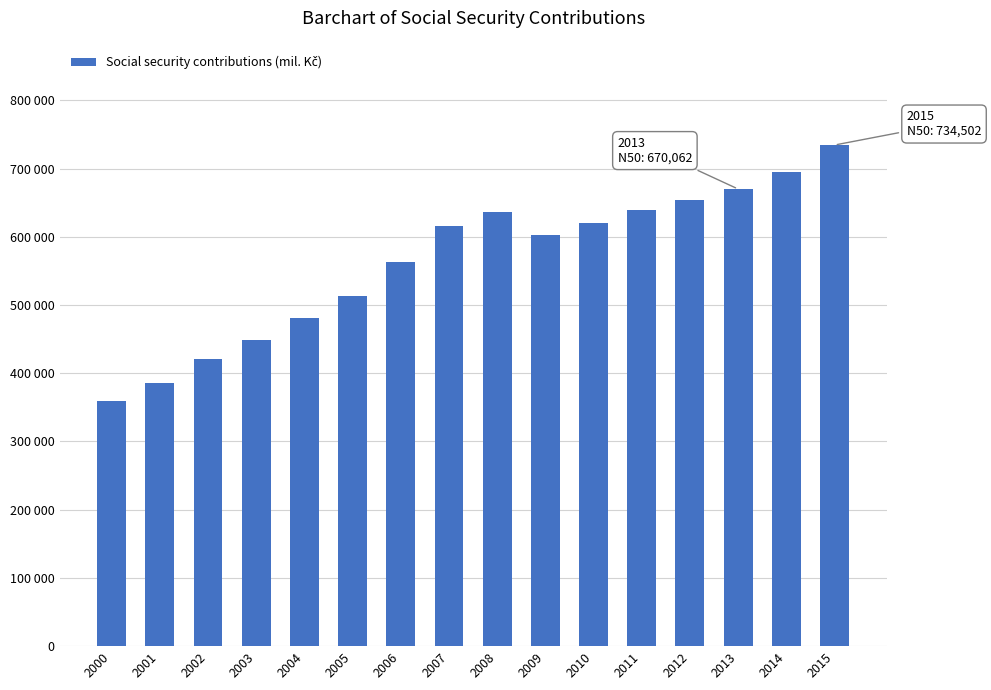

Does the chart contain any negative values?

No